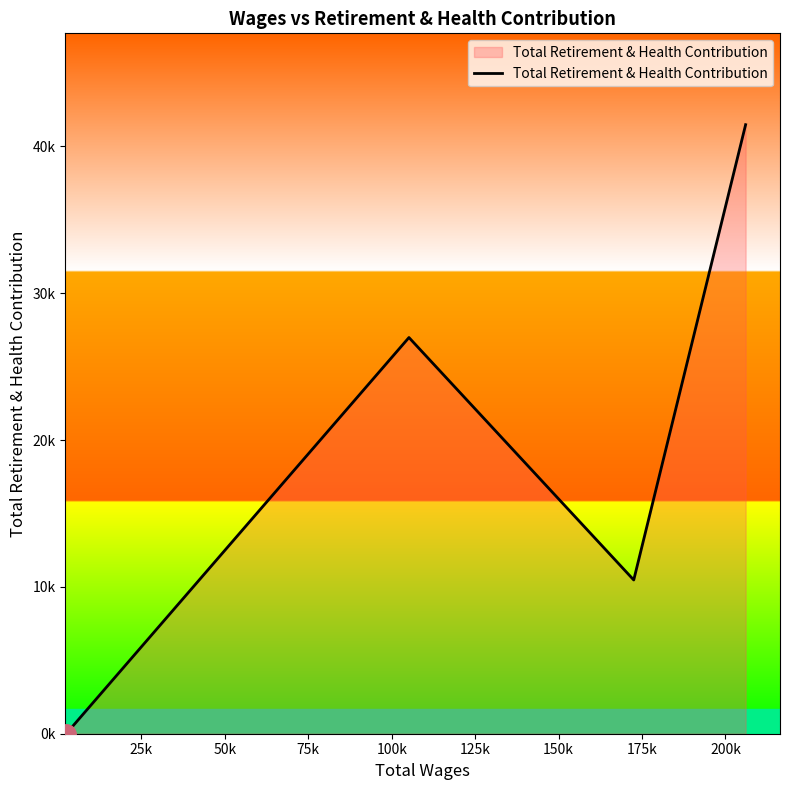

Reading left to right, list all the values displayed in this chart.

0	26981	10470	41475